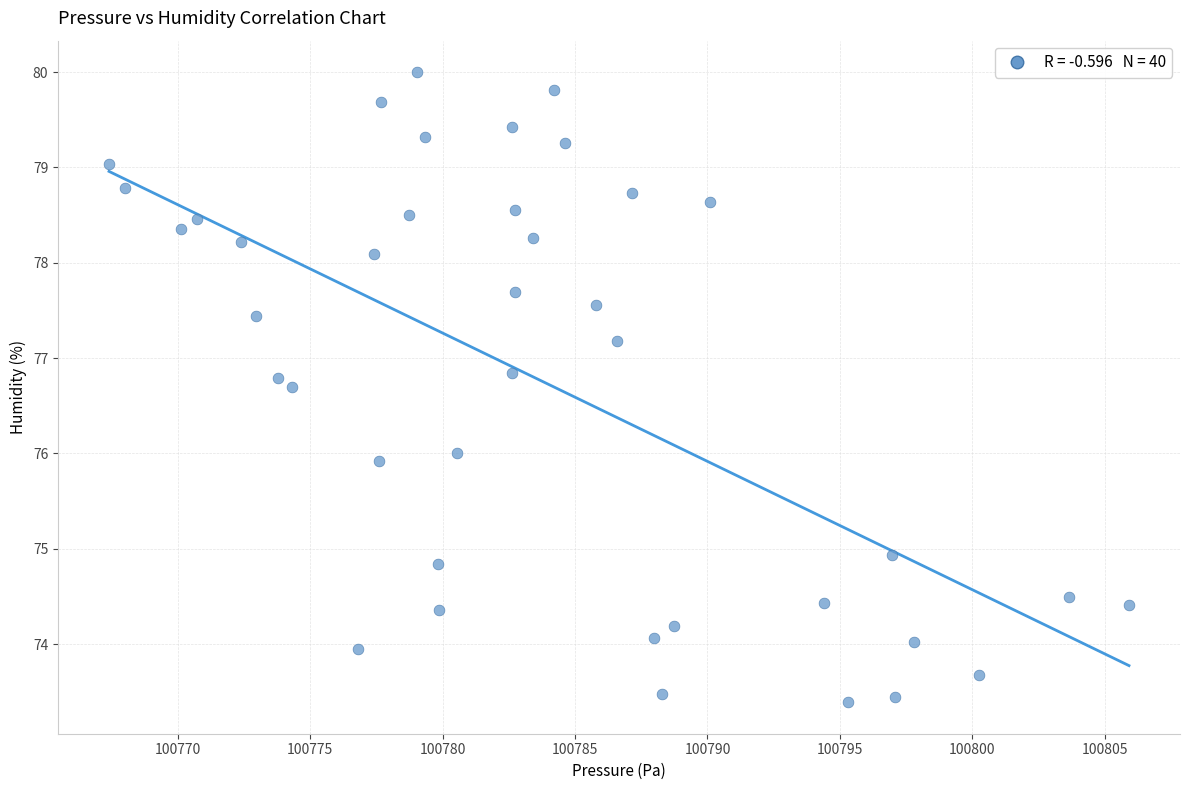

What is the range of Y values (max minus min)?

6.6